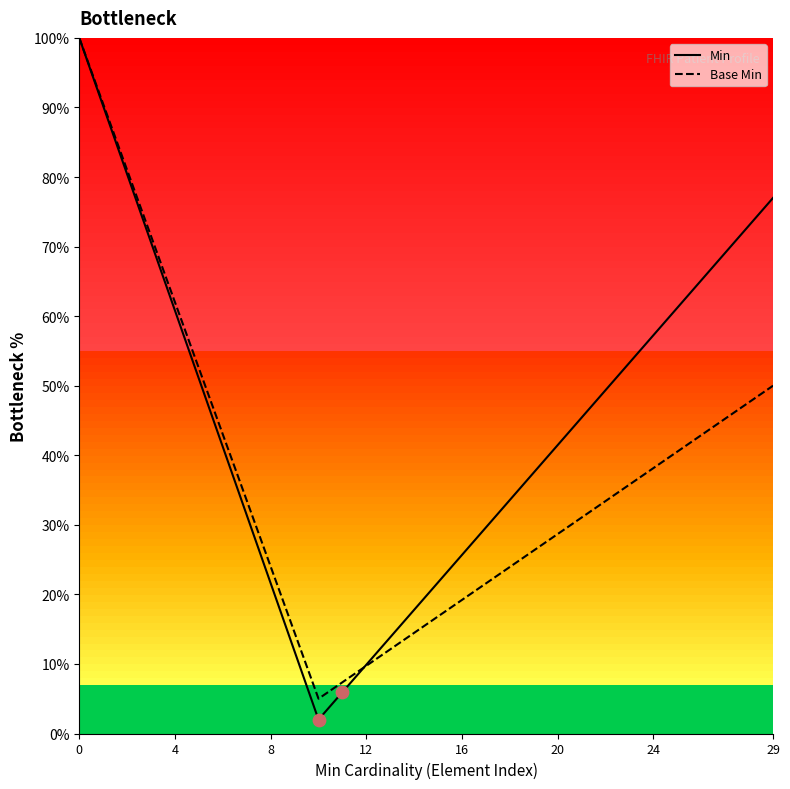

Which series has the largest total across all categories?

Min